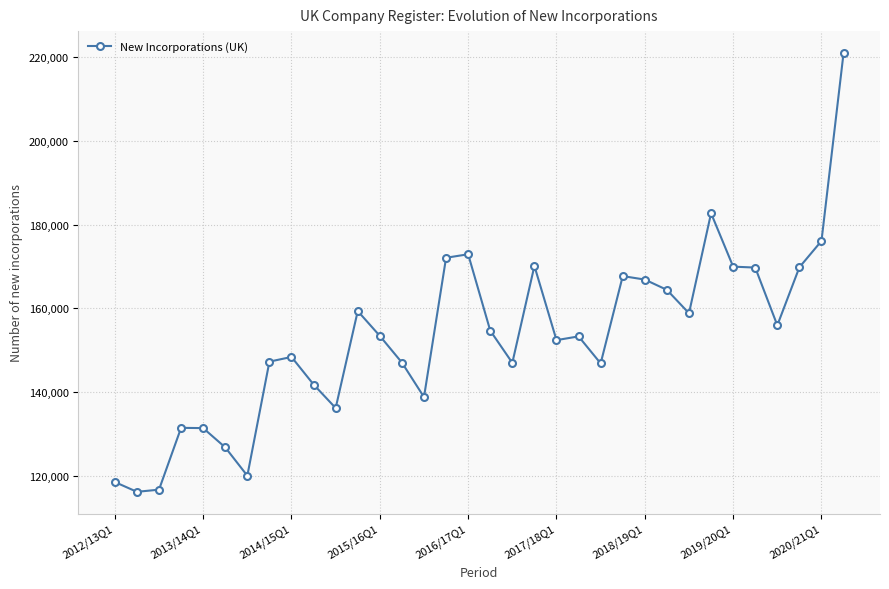

What is the smallest value displayed?

116163